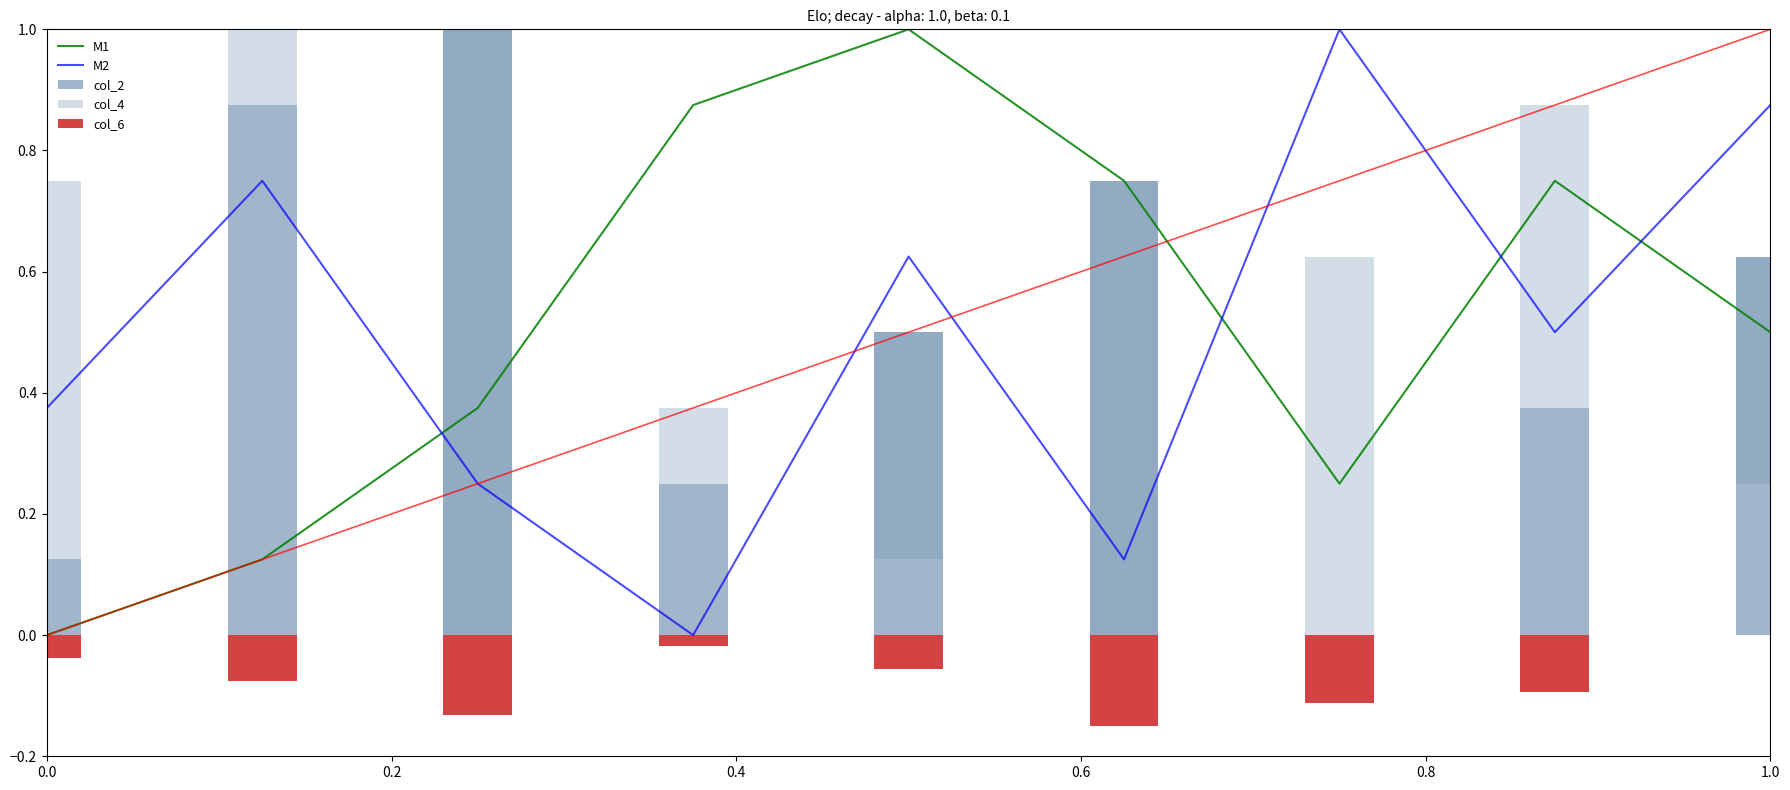

True or false: M2 and M1 intersect in this chart.

True